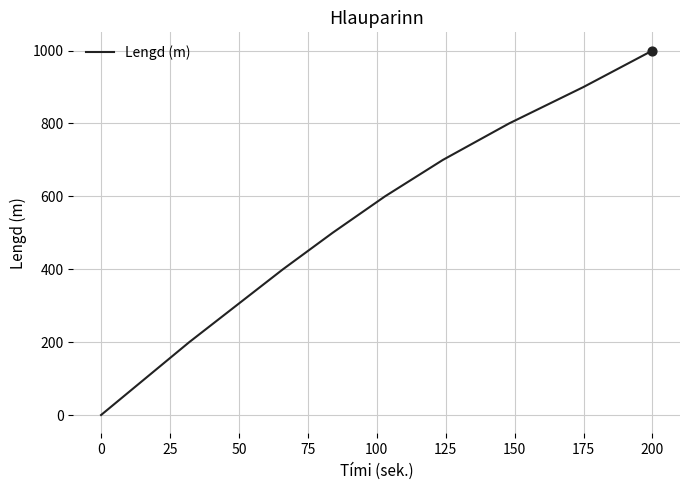

What is the maximum value shown in the chart?

1000